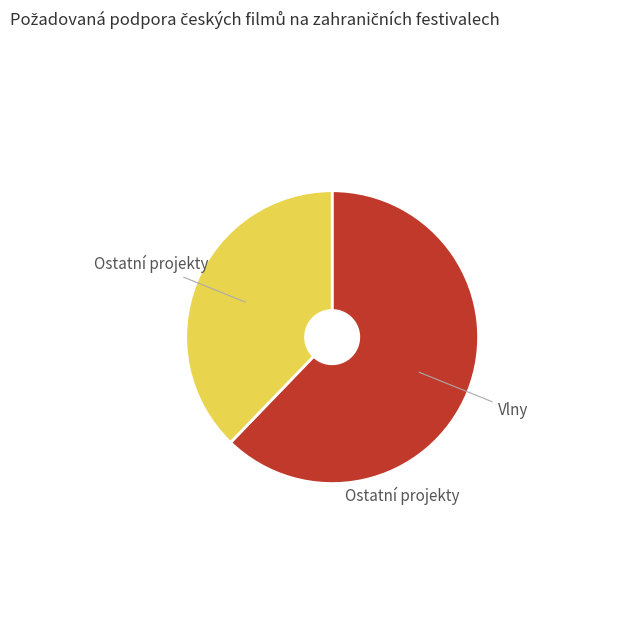

Is there any slice that represents more than half of the pie?

Yes